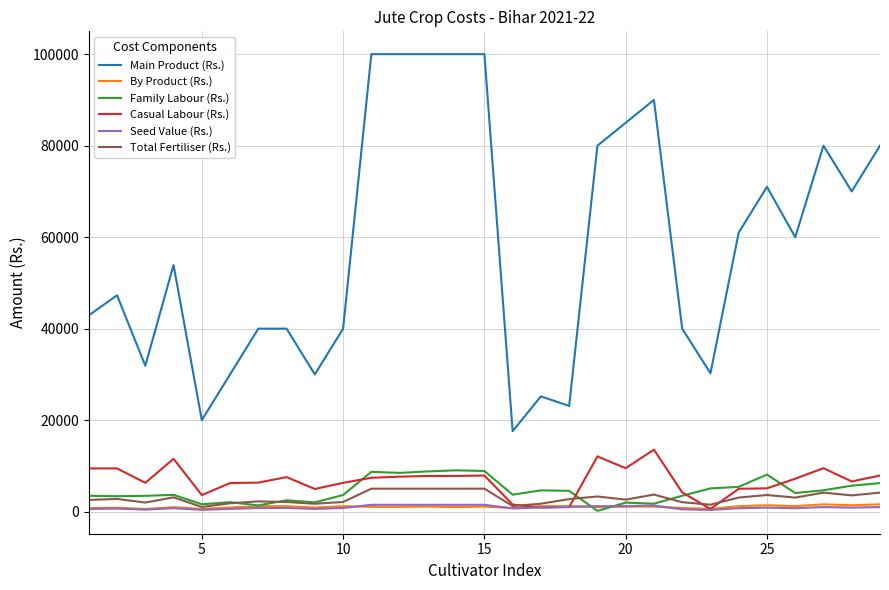

Which series has the widest spread of values?

Main Product (Rs.)